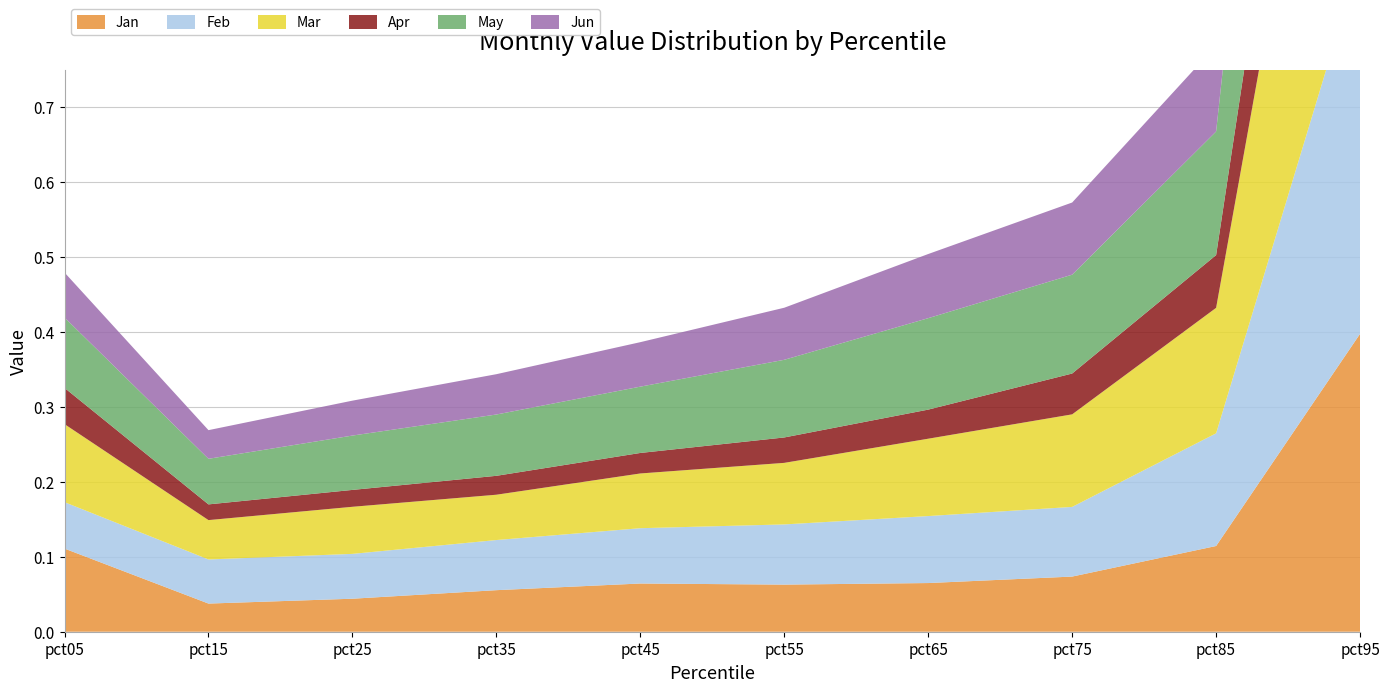

Reading right to left, list all the values displayed in this chart.

Jan: pct95=0.4	pct85=0.1	pct75=0.1	pct65=0.1	pct55=0.1	pct45=0.1	pct35=0.1	pct25=0.0	pct15=0.0	pct05=0.1
Feb: pct95=0.5	pct85=0.2	pct75=0.1	pct65=0.1	pct55=0.1	pct45=0.1	pct35=0.1	pct25=0.1	pct15=0.1	pct05=0.1
Mar: pct95=0.6	pct85=0.2	pct75=0.1	pct65=0.1	pct55=0.1	pct45=0.1	pct35=0.1	pct25=0.1	pct15=0.1	pct05=0.1
Apr: pct95=0.3	pct85=0.1	pct75=0.1	pct65=0.0	pct55=0.0	pct45=0.0	pct35=0.0	pct25=0.0	pct15=0.0	pct05=0.0
May: pct95=0.7	pct85=0.2	pct75=0.1	pct65=0.1	pct55=0.1	pct45=0.1	pct35=0.1	pct25=0.1	pct15=0.1	pct05=0.1
Jun: pct95=0.4	pct85=0.1	pct75=0.1	pct65=0.1	pct55=0.1	pct45=0.1	pct35=0.1	pct25=0.0	pct15=0.0	pct05=0.1